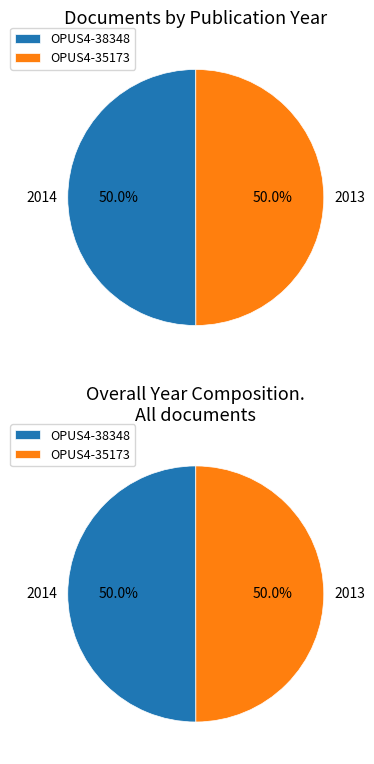

Which category has the biggest portion of the pie?

OPUS4-38348